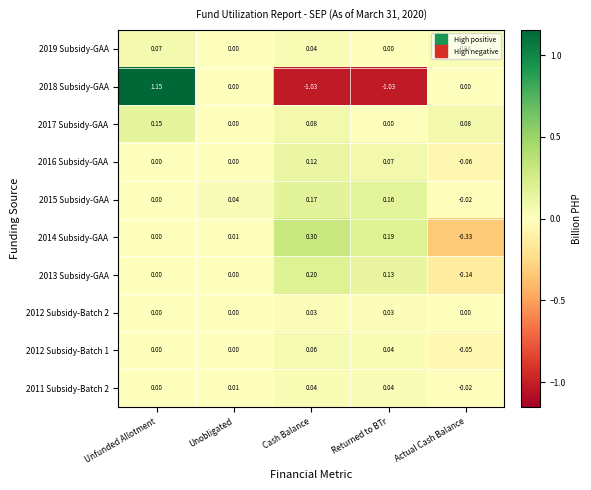

Which category has the highest value across all series?

Unfunded Allotment